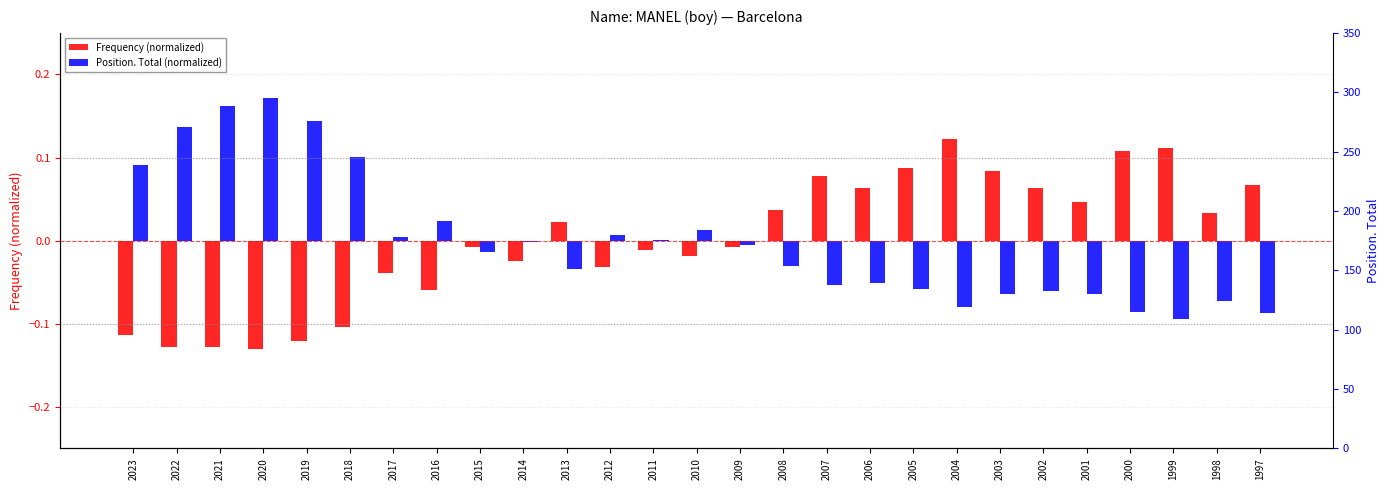

Which category has the lowest value across all series?

2020